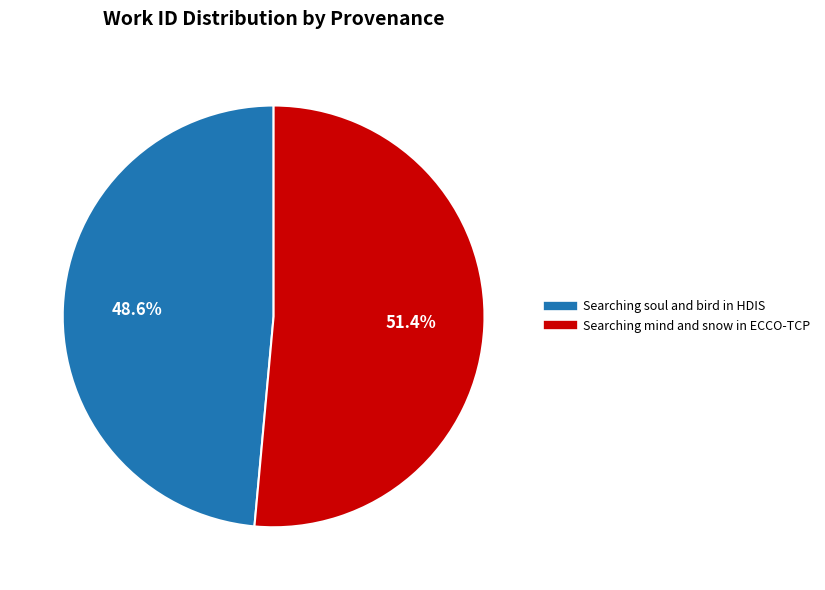

How many segments does this pie chart have?

2